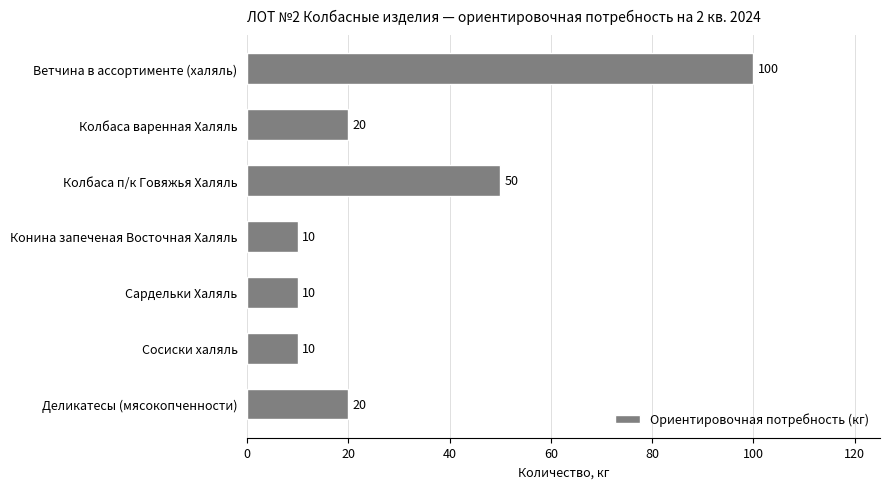

The chart shows a value of 10 at Конина запеченая Восточная Халяль. True or false?

True